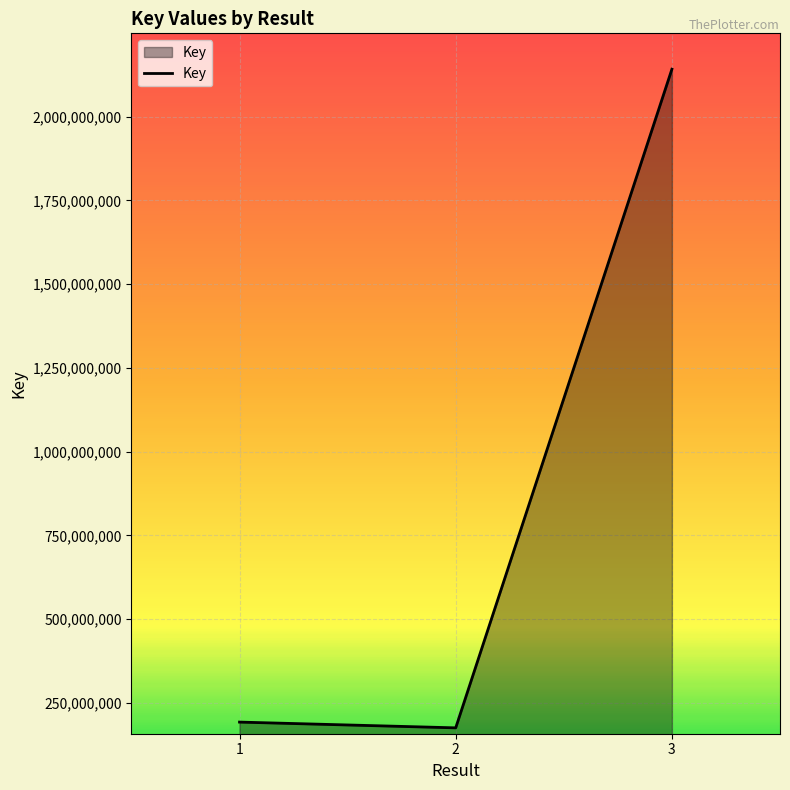

Rank the categories by value from lowest to highest.

2, 1, 3